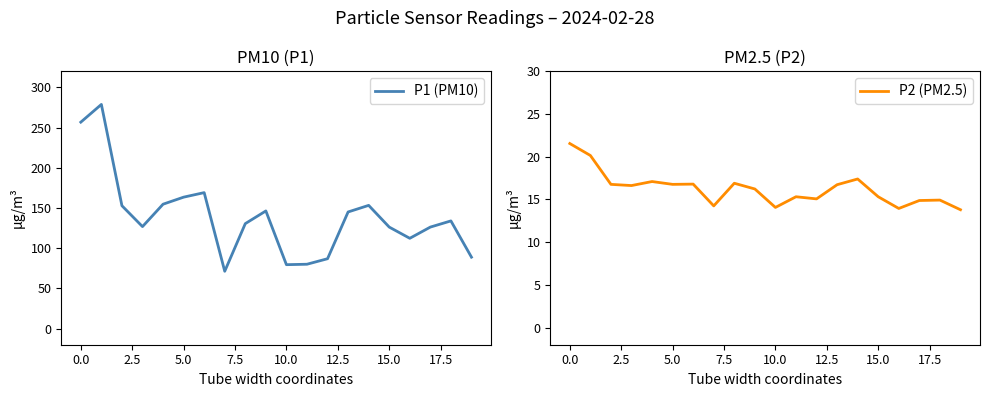

What is the label of the 1st point from the right?

19